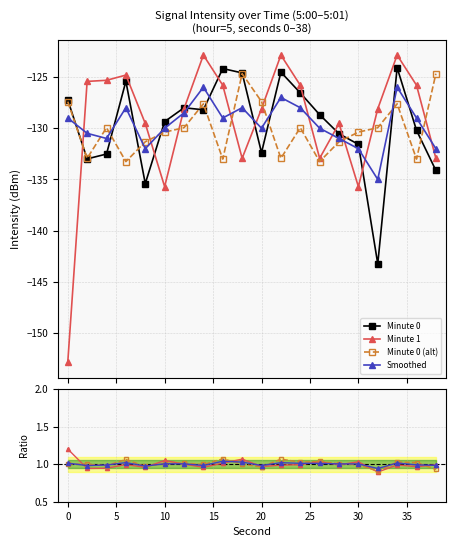

Is this an area chart (filled region under the line)?

No